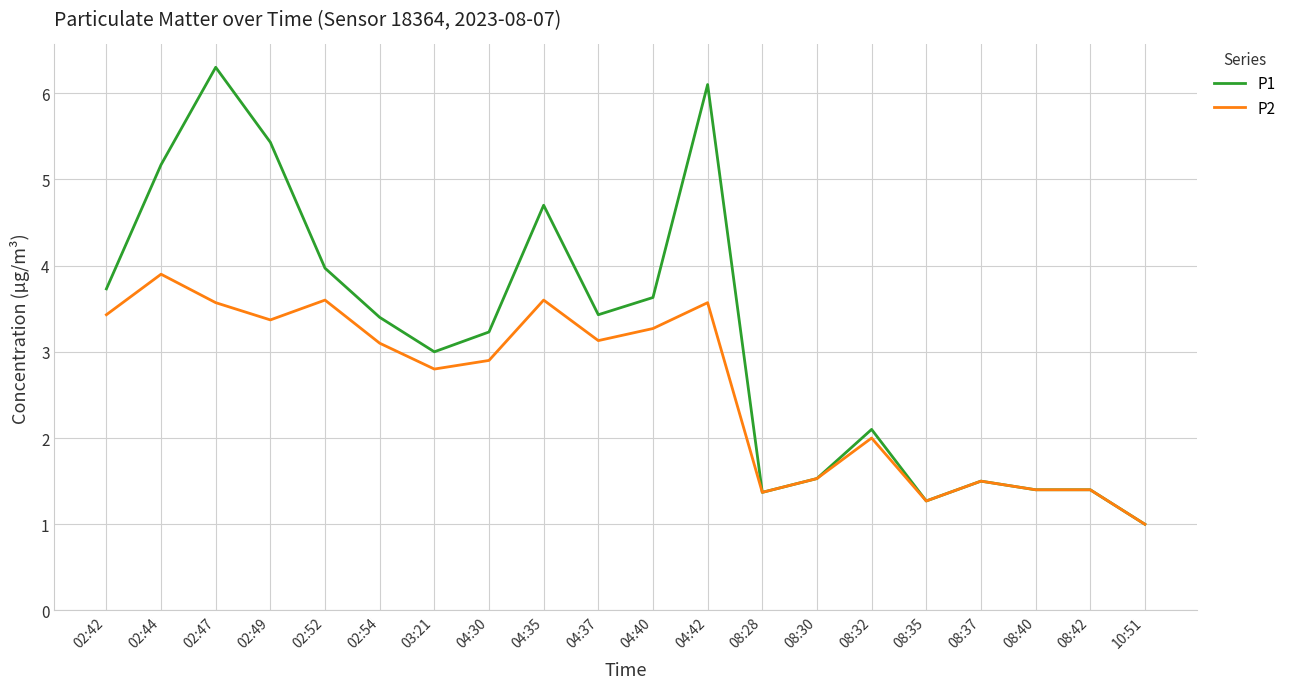

The value of P1 at 02:44 is 5.2. True or false?

True